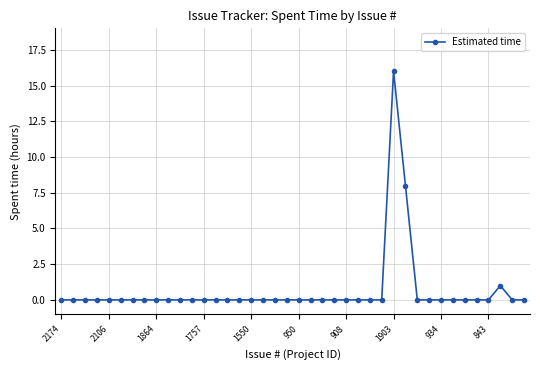

Reading left to right, what are all the values shown in this chart?

0	0	0	0	0	0	0	0	0	0	0	0	0	0	0	0	0	0	0	0	0	0	0	0	0	0	0	0	16	8	0	0	0	0	0	0	0	1	0	0